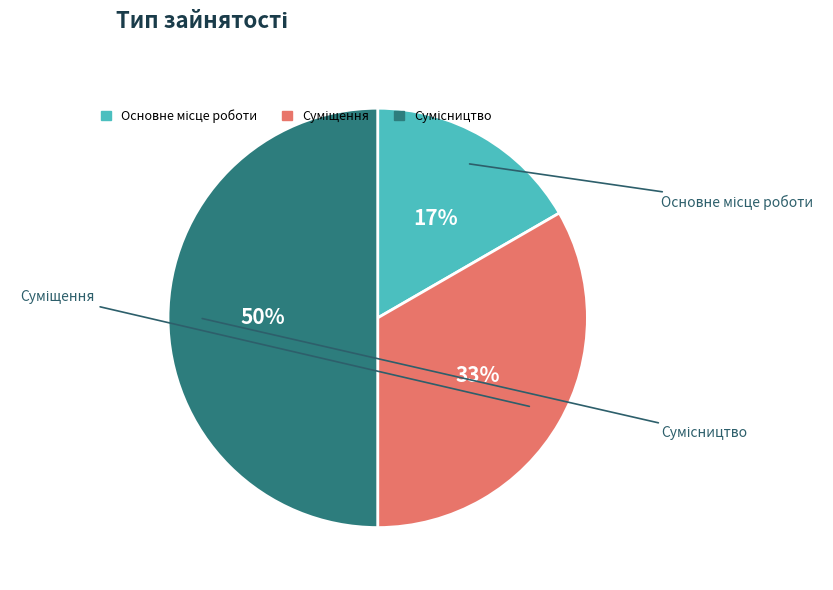

Combined, what portion of the pie is Суміщення and Основне місце роботи?

50.0%